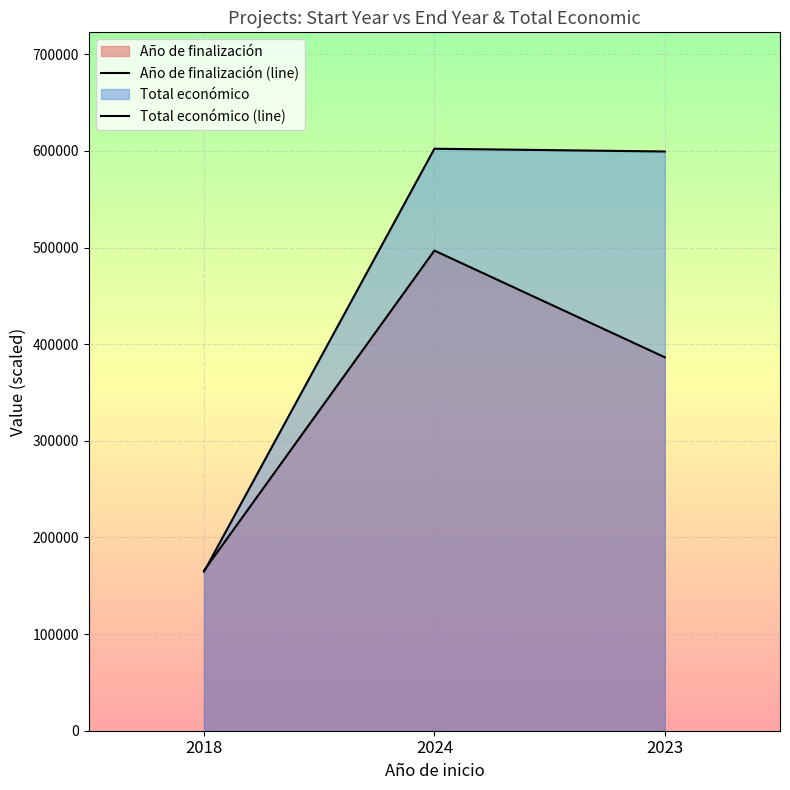

What is the label of the 1st point from the right?

2023